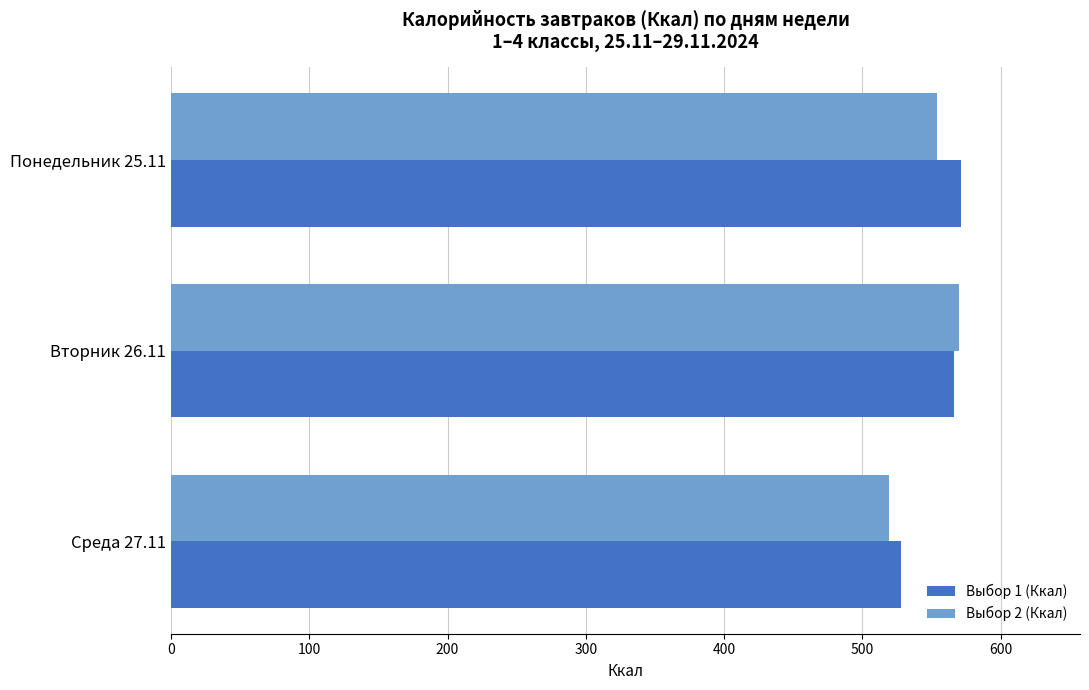

What is the difference between the Выбор 2 (Ккал) values at Понедельник 25.11 and Среда 27.11?

34.5